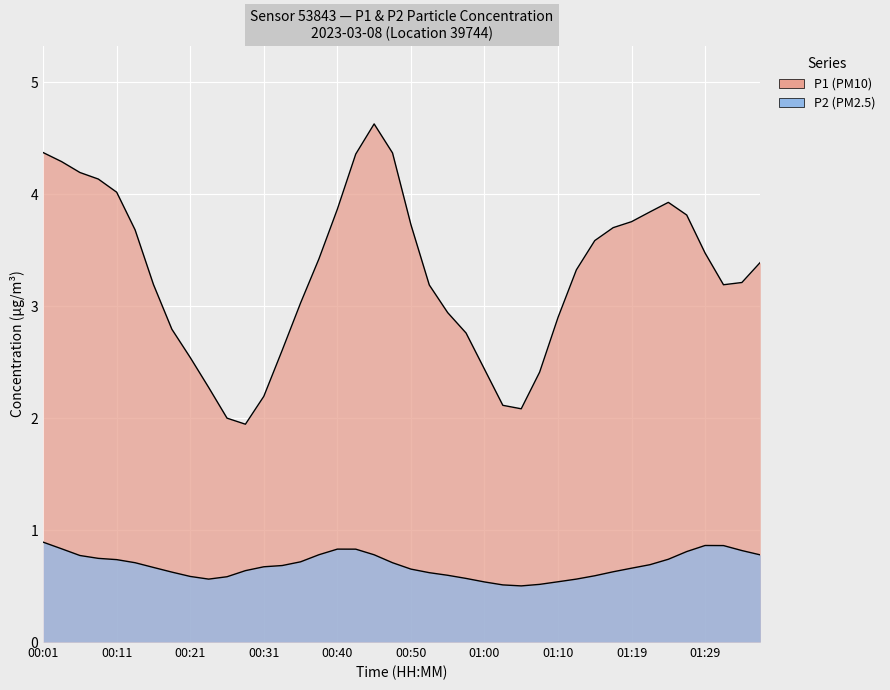

True or false: P1 has a value of 1.1 at 01:22.

False